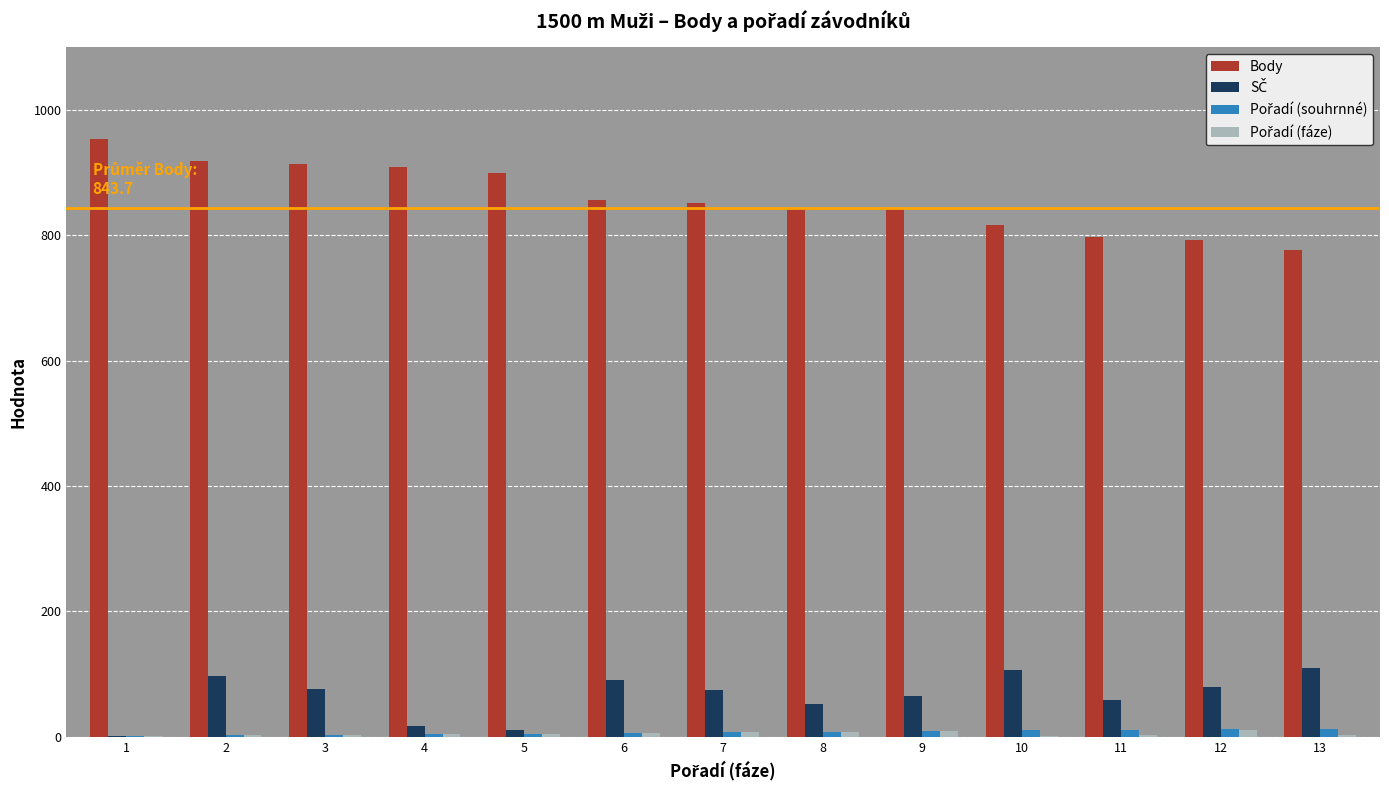

What is the greatest value displayed?

954